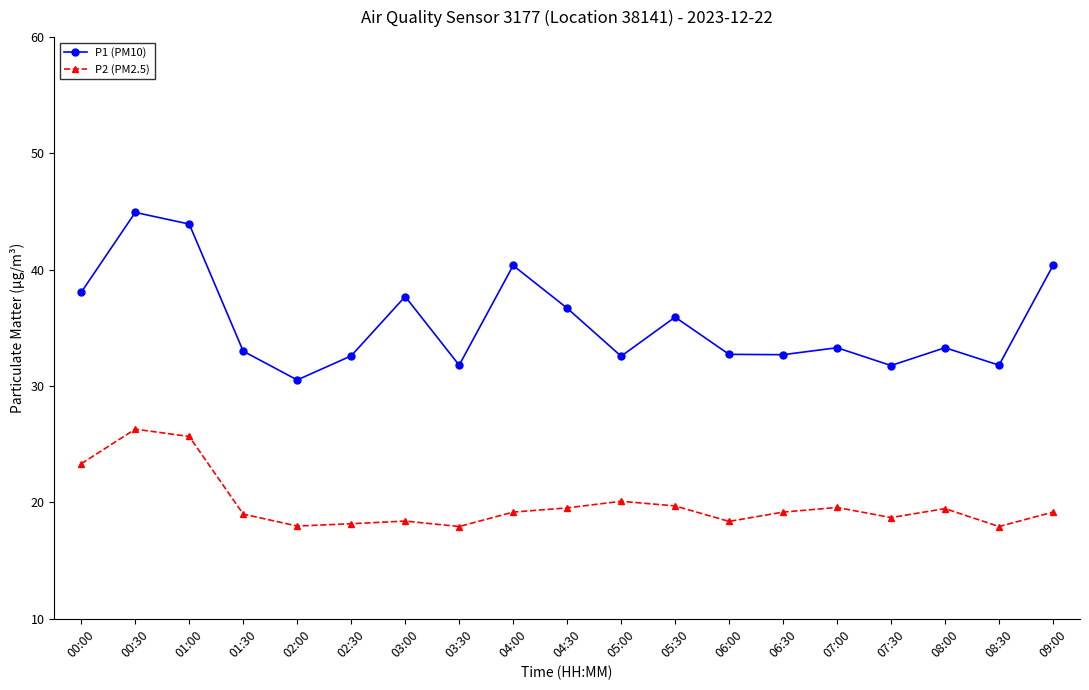

Which series has the largest range (max minus min)?

P1 (PM10)